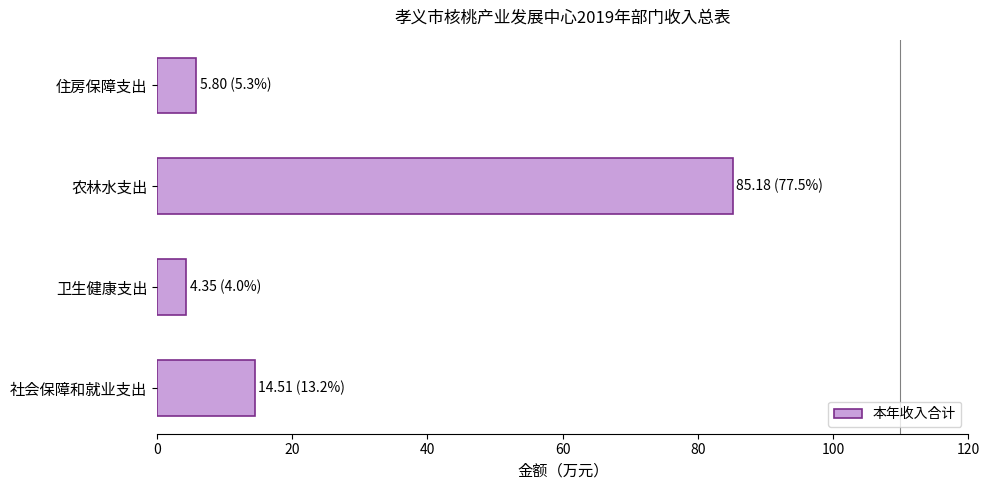

What is the change in value from 社会保障和就业支出 to 卫生健康支出?

-10.2